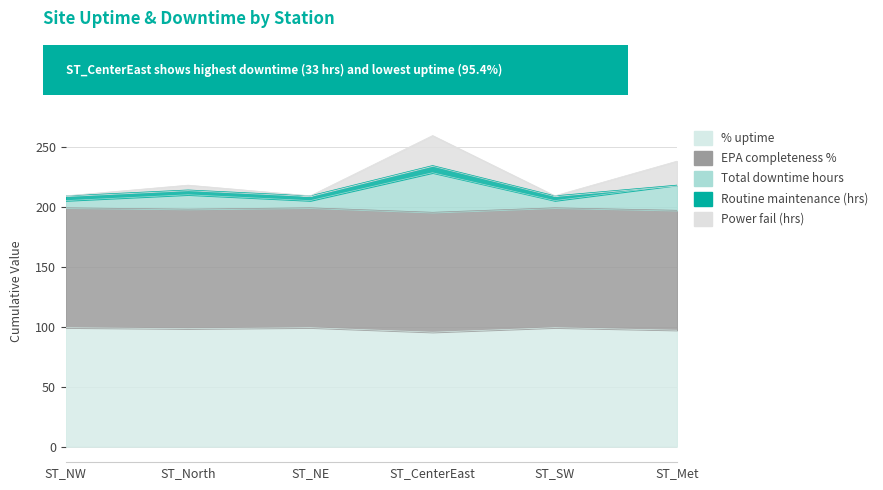

Where does the Total downtime hours series first go above 210?

ST_North